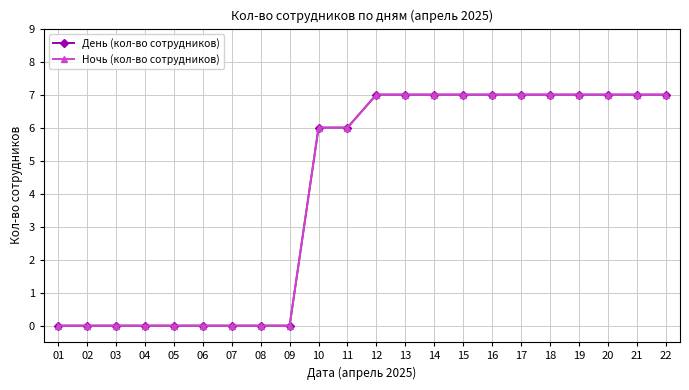

What are all the series names shown in the legend?

День (кол-во сотрудников), Ночь (кол-во сотрудников)